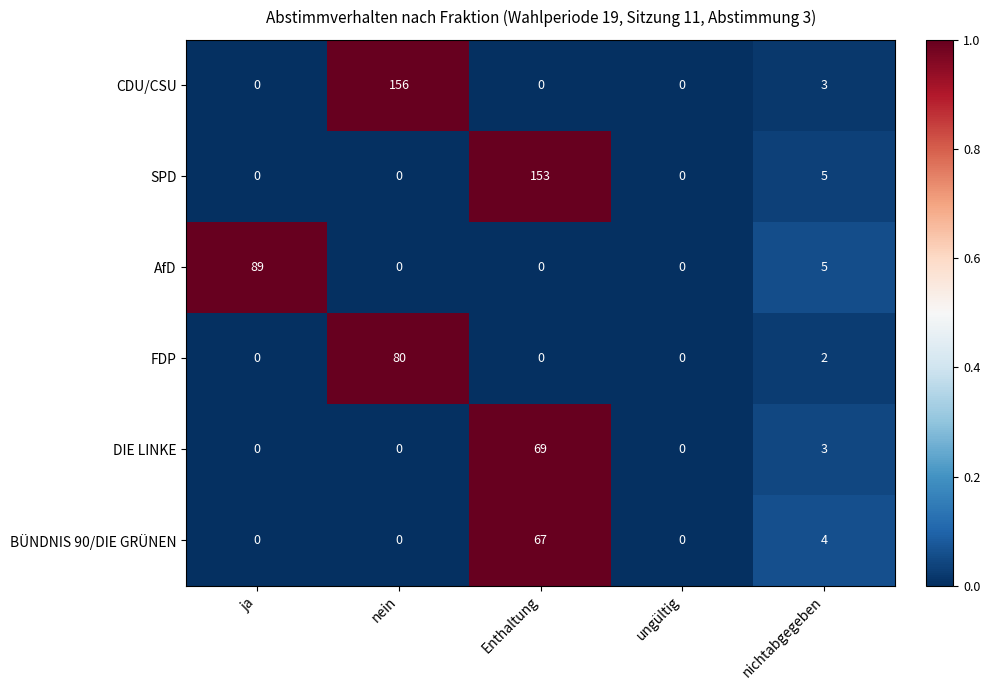

True or false: CDU/CSU has a value of 5 at nichtabgegeben.

False